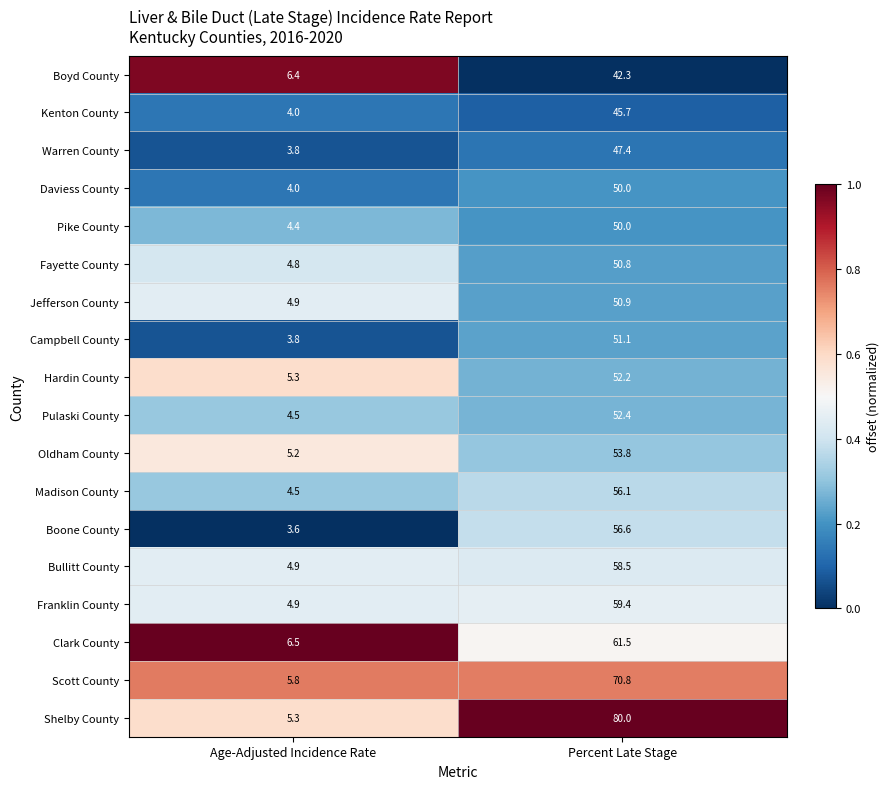

How many series are shown in this chart?

18